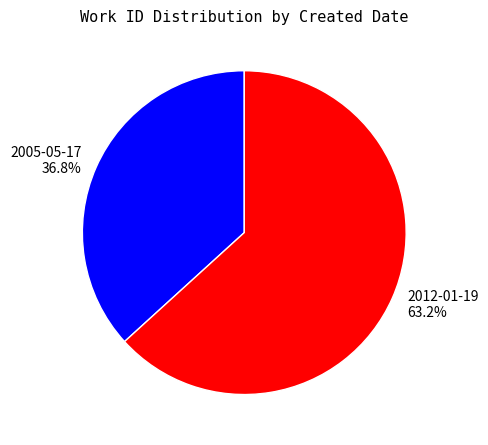

To the nearest percent, what is the difference between the largest and smallest slice percentages?

26%